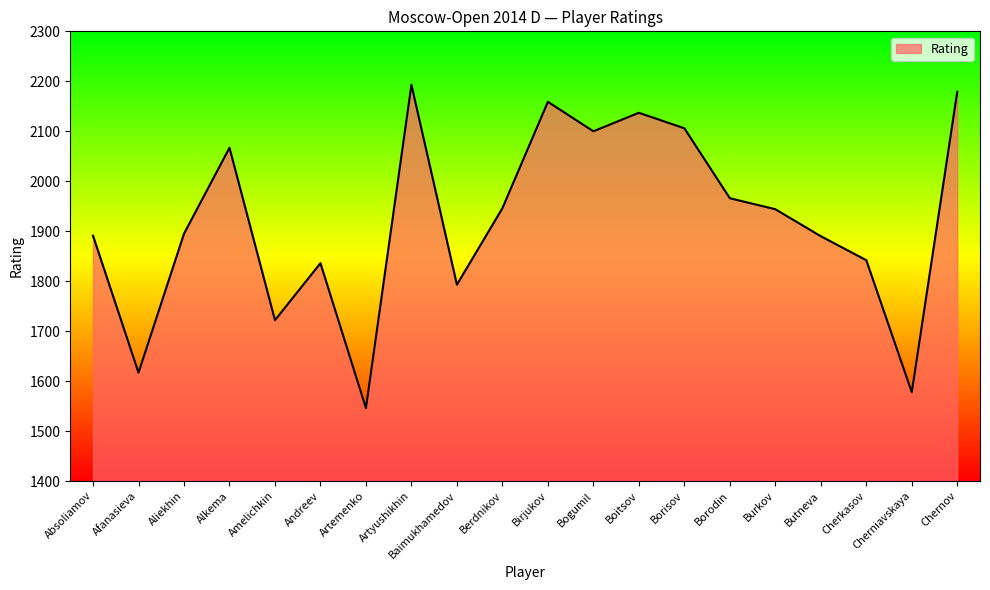

What value does the data have at Boitsov, to the nearest 50?

2150